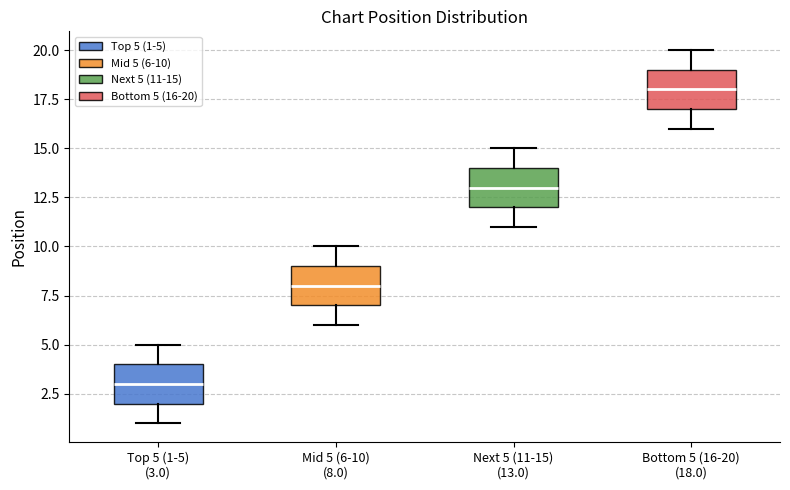

Reading left to right, transcribe this box plot: for each box, give where its median line is, the range the box spans, and where its two whiskers end, as read against the y-axis. The values are not printed on the chart, so give them approximately, as read against the axis.

Top 5 (1-5) (3.0): median 3, box 2 to 4, whiskers 1 to 5
Mid 5 (6-10) (8.0): median 8, box 7 to 9, whiskers 6 to 10
Next 5 (11-15) (13.0): median 13, box 12 to 14, whiskers 11 to 15
Bottom 5 (16-20) (18.0): median 18, box 17 to 19, whiskers 16 to 20